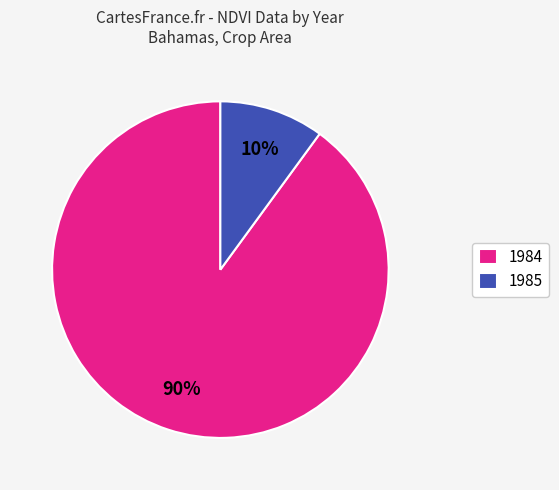

The 1984 slice represents 82% of the pie. True or false?

False